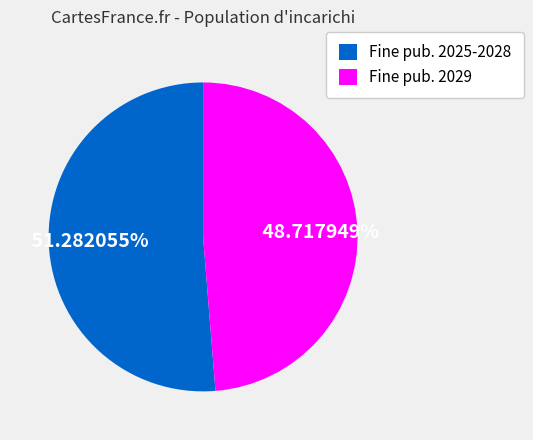

What is the ratio of the value at Fine pub. 2029 to the value at Fine pub. 2025-2028?

0.9